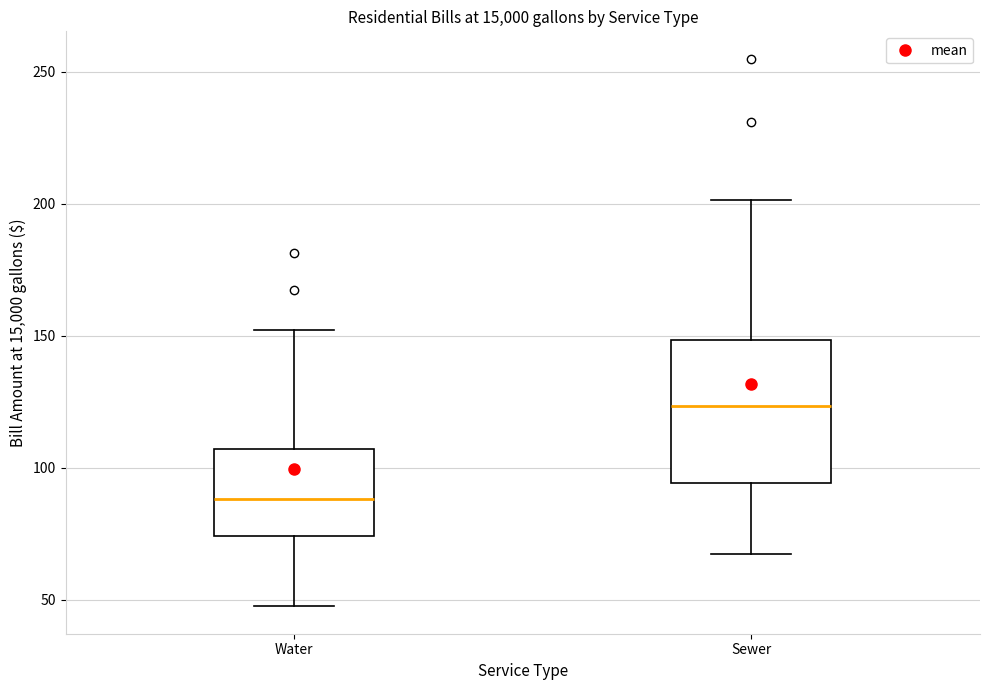

Comparing the boxes themselves (not the whiskers), which one is the tallest?

Sewer